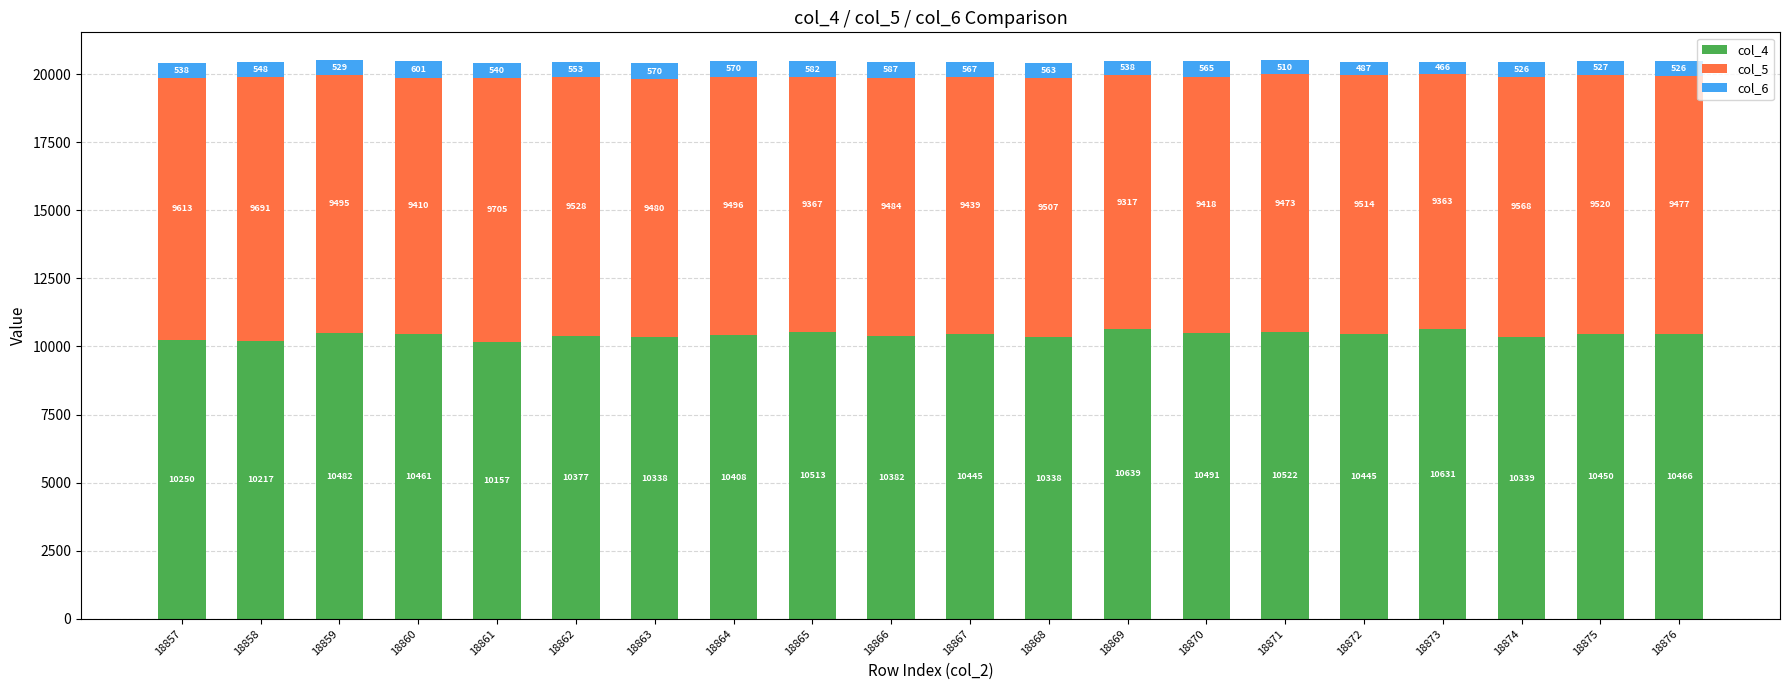

Reading right to left, transcribe the values for col_4.

10466	10450	10339	10631	10445	10522	10491	10639	10338	10445	10382	10513	10408	10338	10377	10157	10461	10482	10217	10250